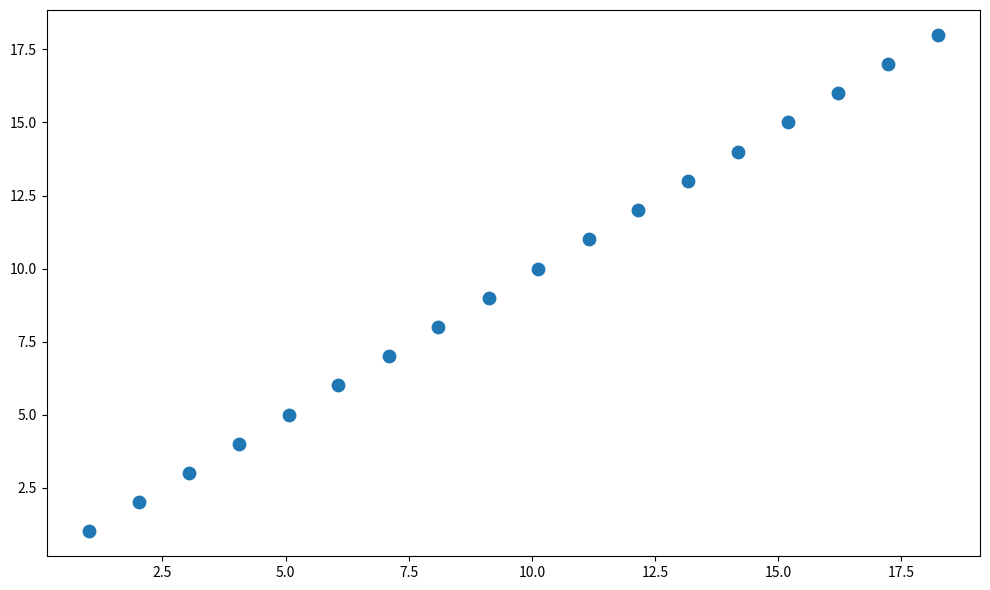

What is the range of Y values (max minus min)?

17